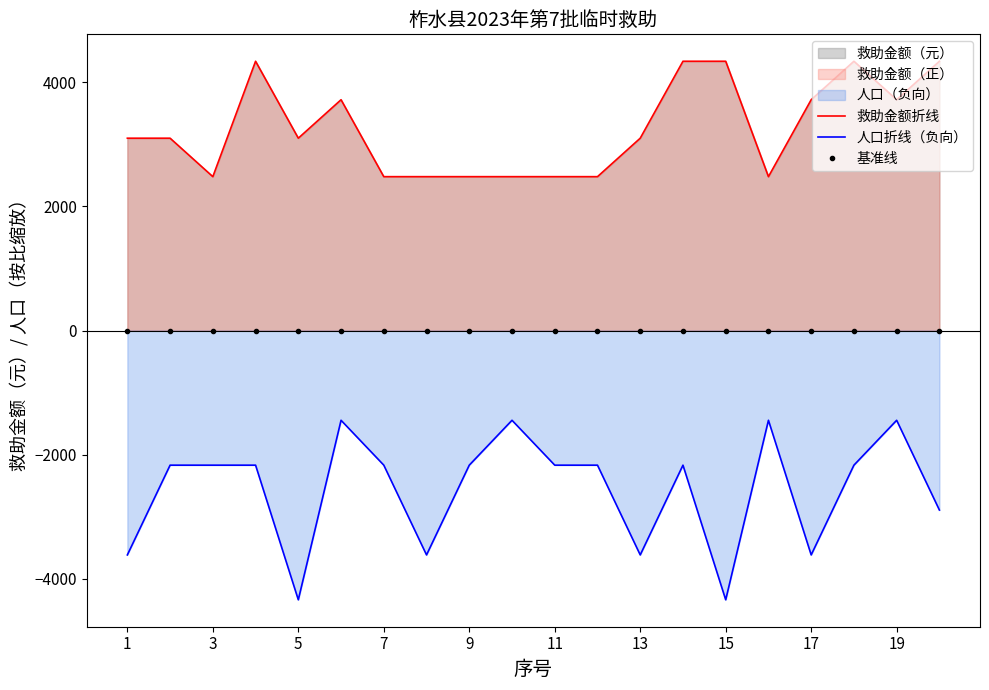

The value of 人口折线（负向） at 1 is -3616.7. True or false?

True